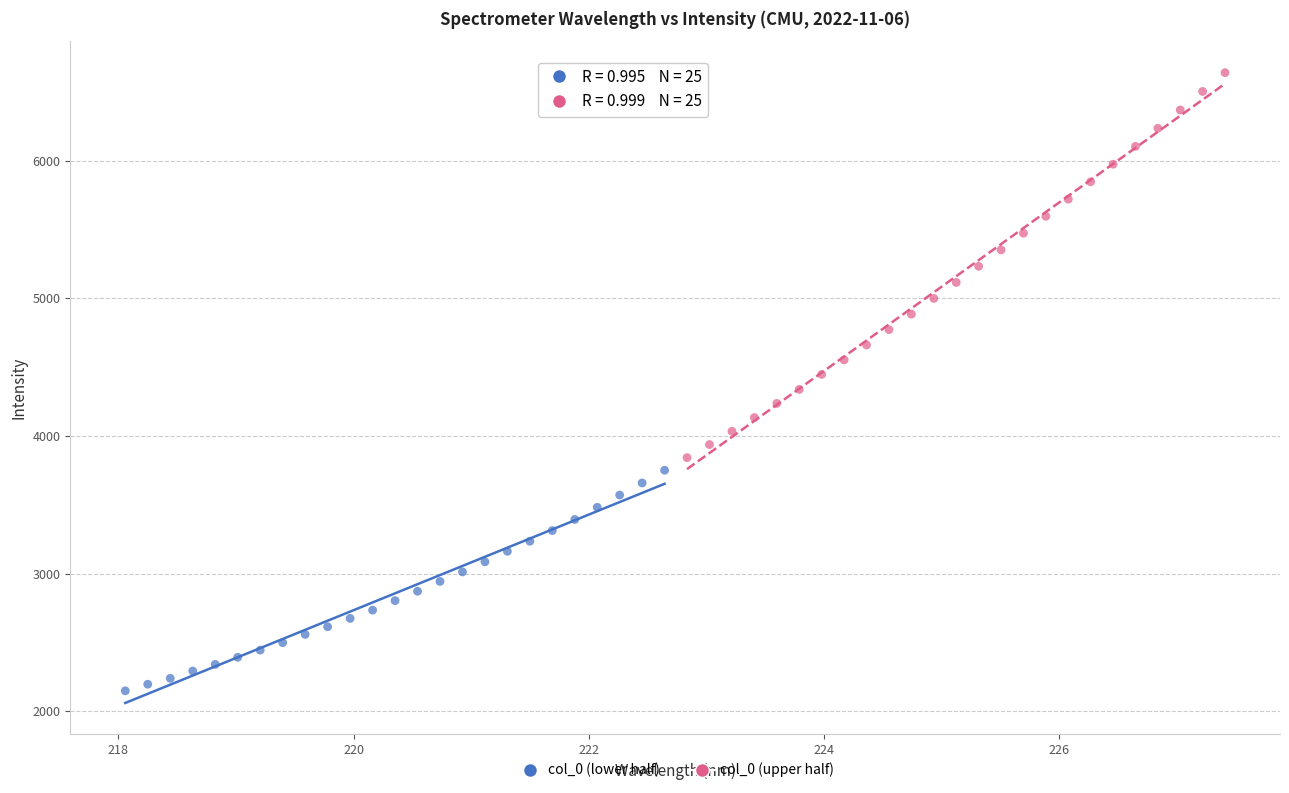

Which series reaches the maximum Y coordinate?

col_0 (upper half)